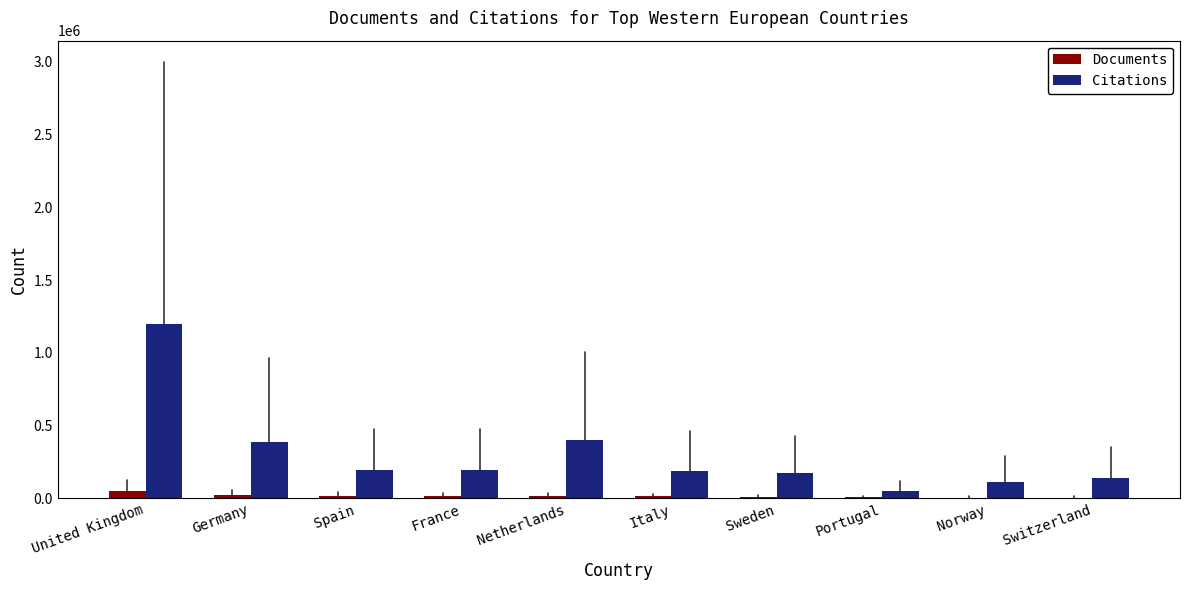

At which category does the chart reach its peak across all series?

United Kingdom